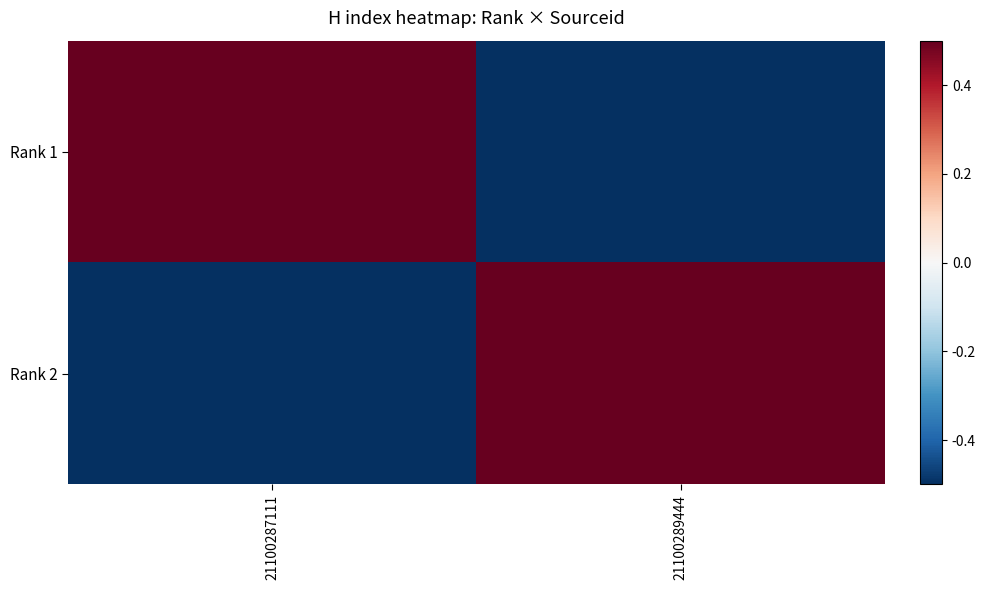

What is the difference between the highest and lowest values at 21100289444?

1.0